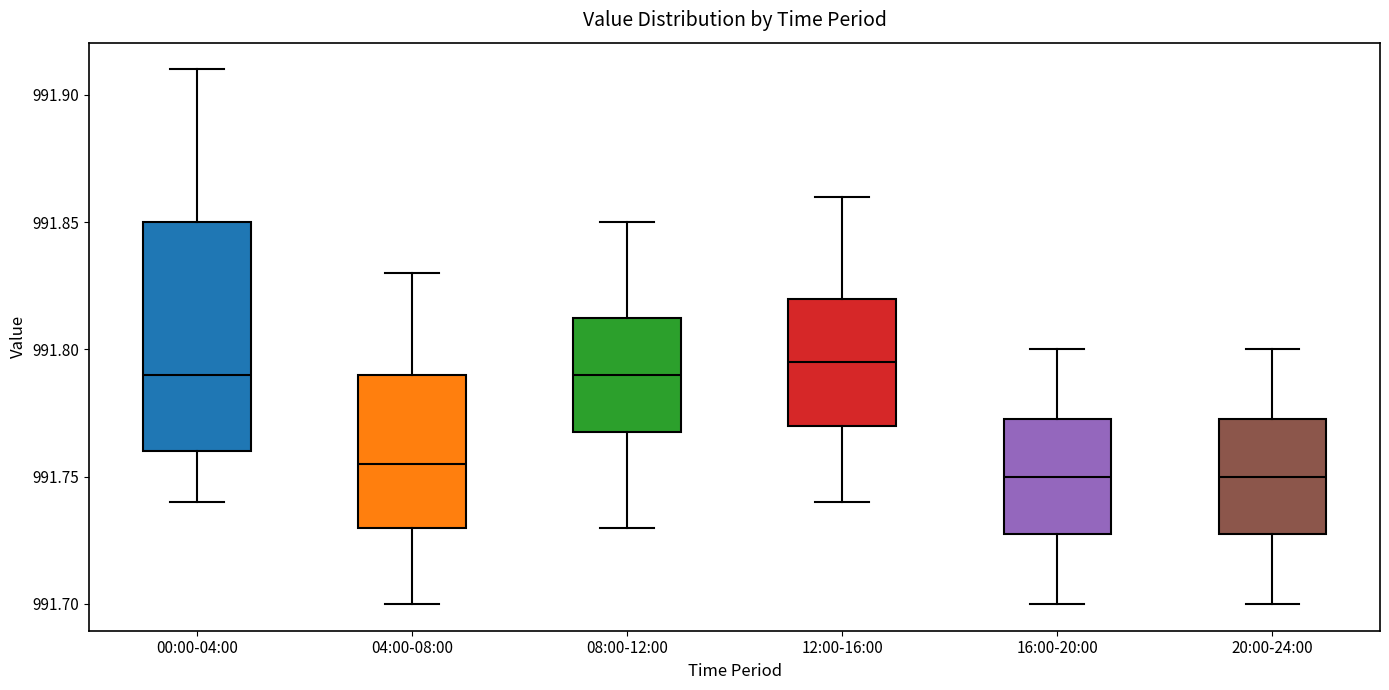

Comparing the boxes themselves (not the whiskers), which one is the tallest?

00:00-04:00